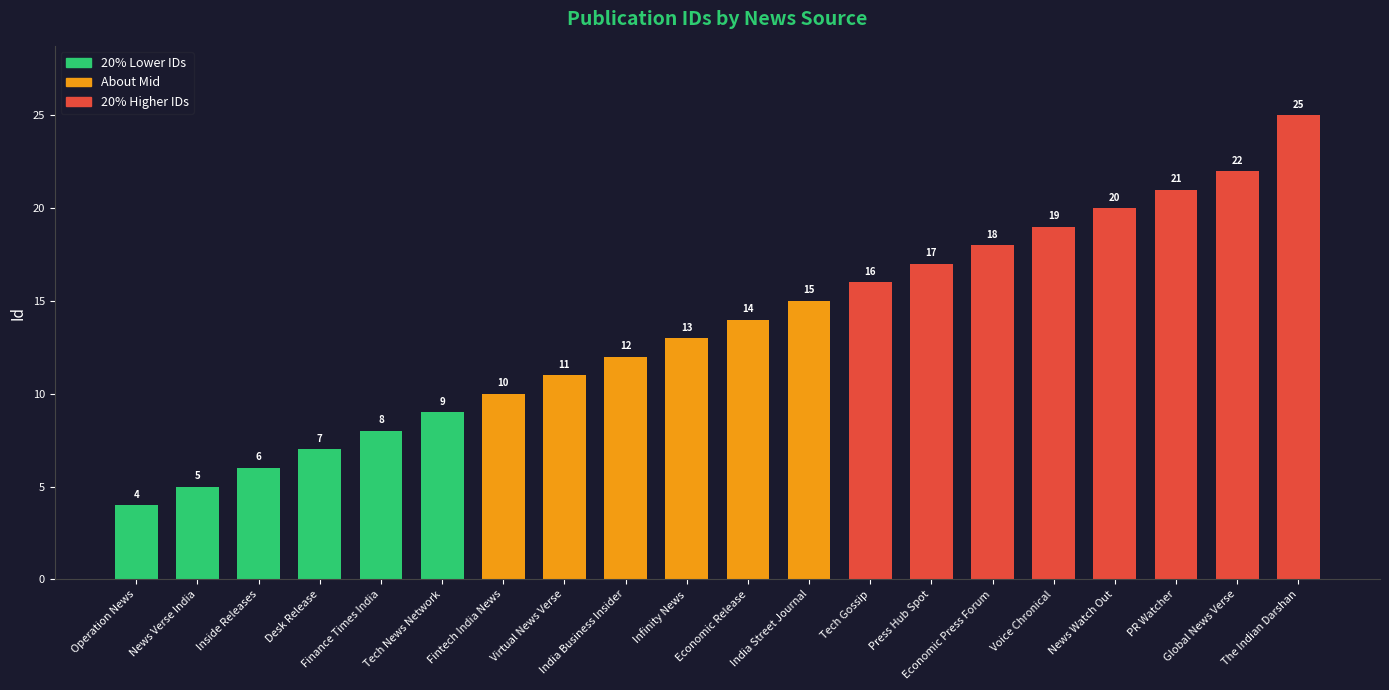

List the labels in order of value, largest first.

The Indian Darshan, Global News Verse, PR Watcher, News Watch Out, Voice Chronical, Economic Press Forum, Press Hub Spot, Tech Gossip, India Street Journal, Economic Release, Infinity News, India Business Insider, Virtual News Verse, Fintech India News, Tech News Network, Finance Times India, Desk Release, Inside Releases, News Verse India, Operation News